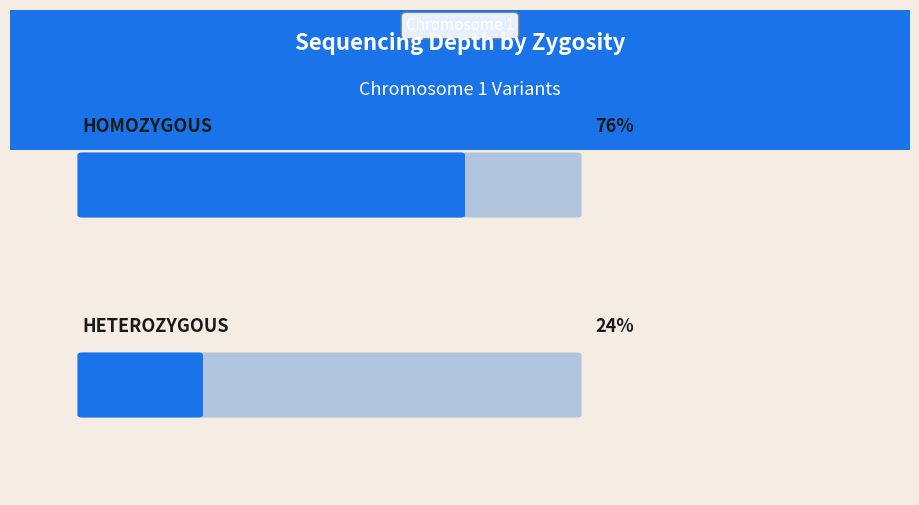

Which series has the largest range (max minus min)?

homozygous